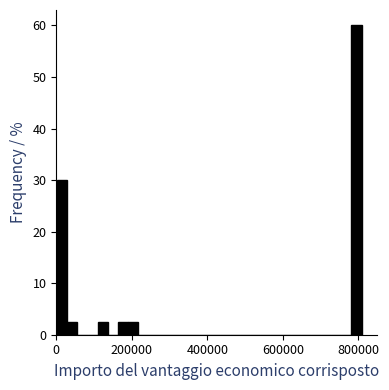

Read against the x-axis, roughly where is the centre of the tallest bar?

800000